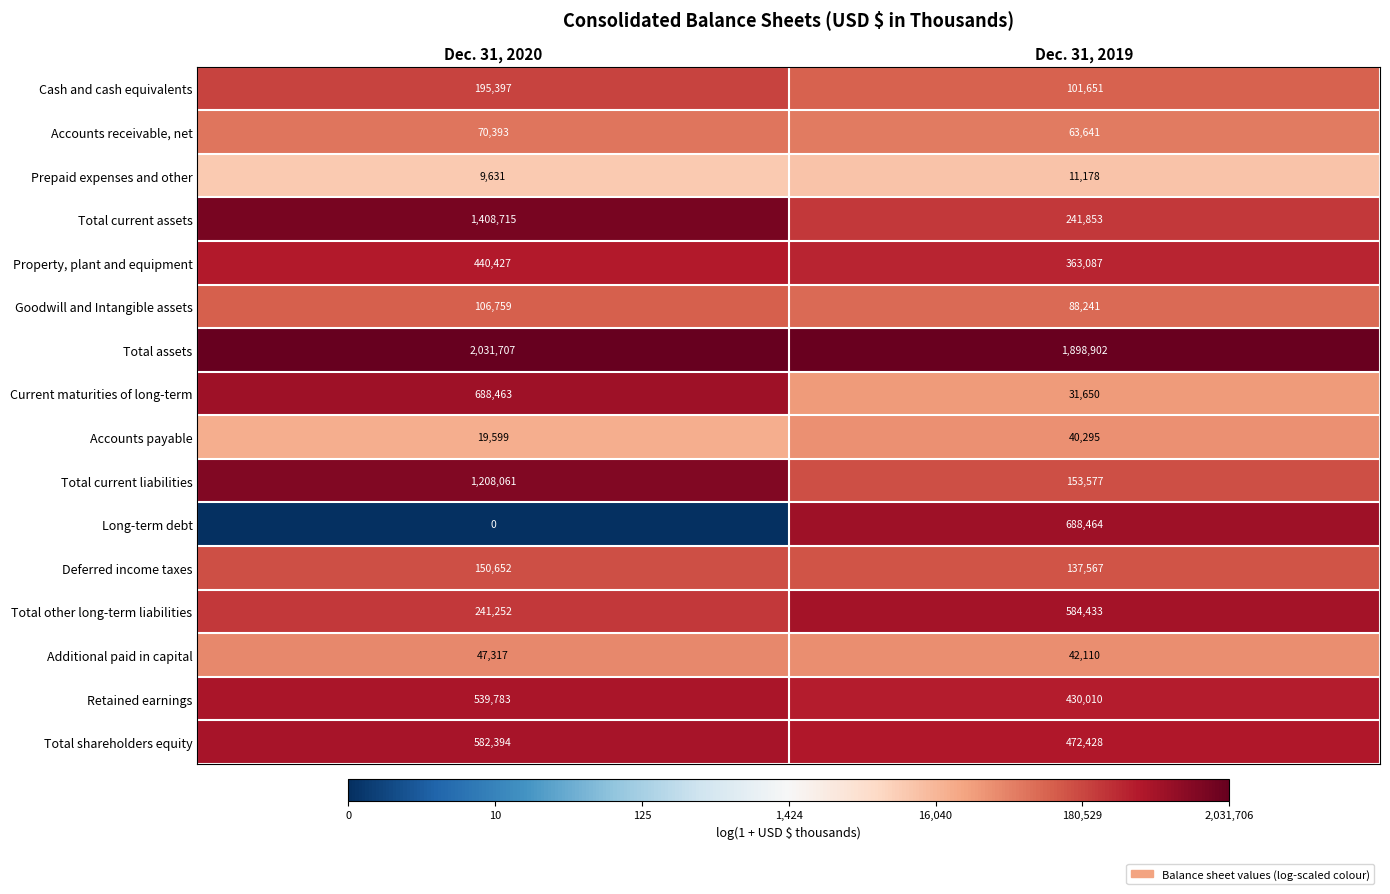

The value of Deferred income taxes at Dec. 31, 2020 is 47262. True or false?

False